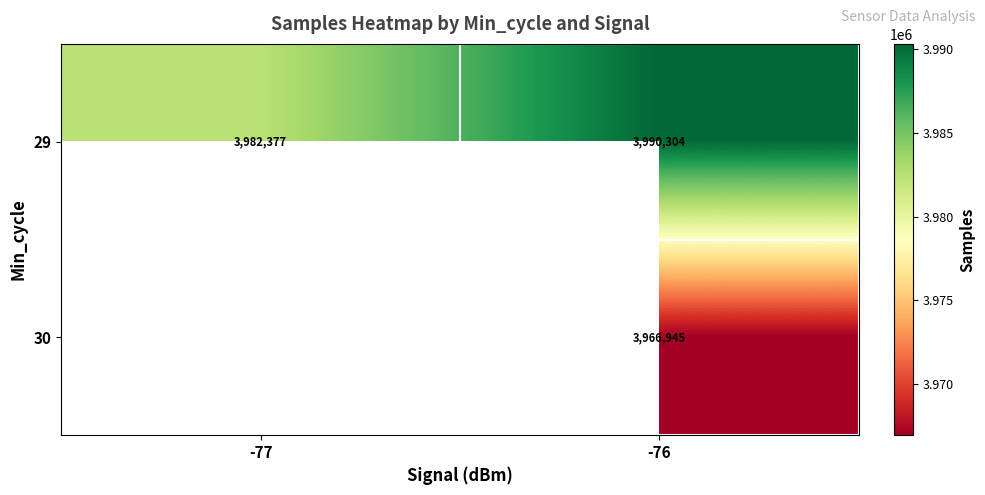

The value of 30 at -76 is 3966945.0. True or false?

True